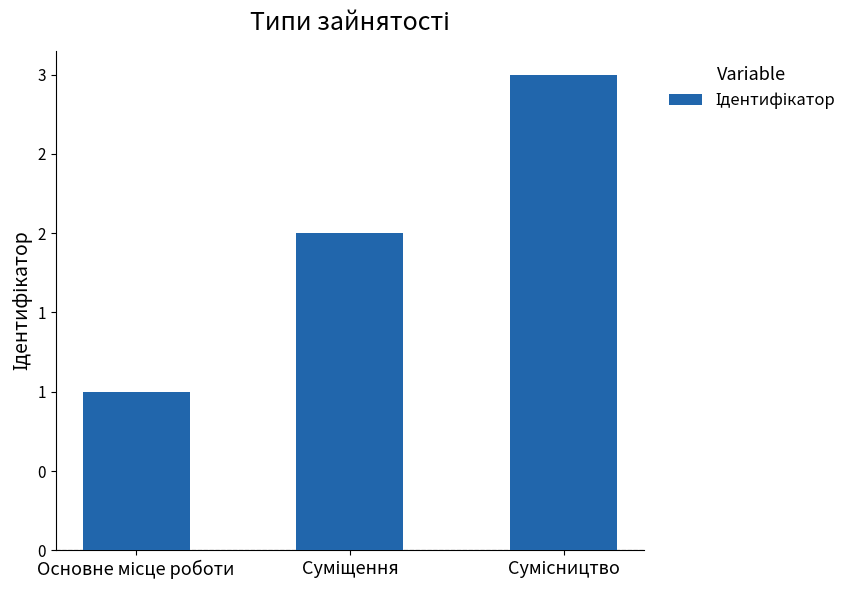

Rank the categories by value from highest to lowest.

Сумісництво, Суміщення, Основне місце роботи